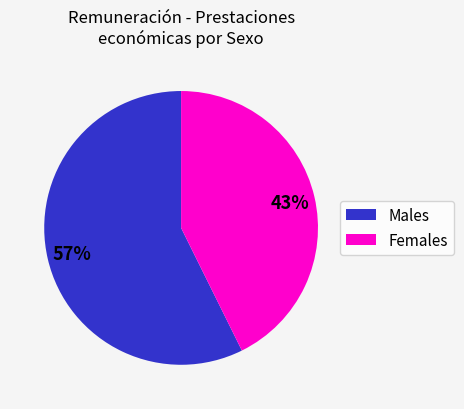

Is there a majority slice in this chart?

Yes